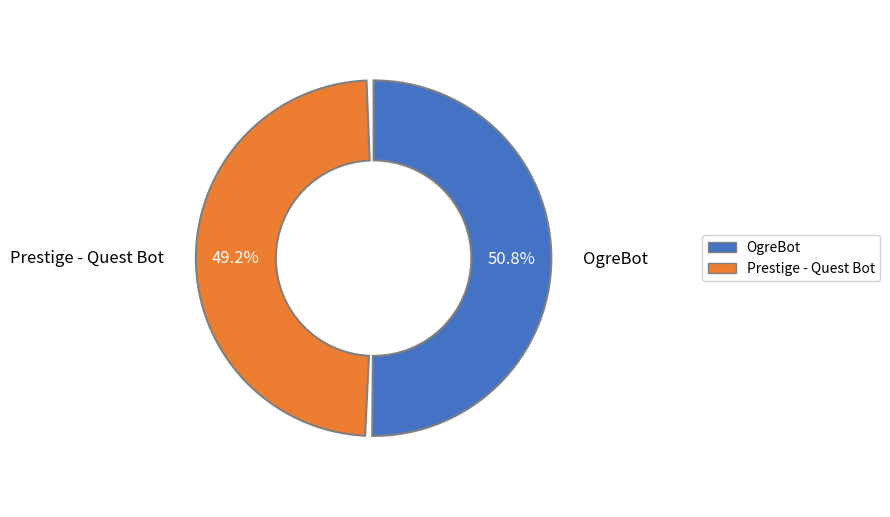

What is the largest slice in the pie chart?

OgreBot